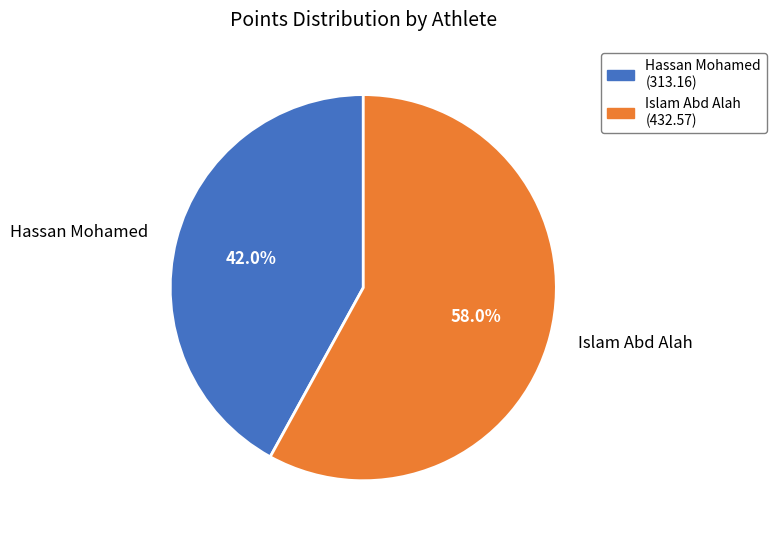

How much of the chart is everything except Hassan Mohamed?

58.0%